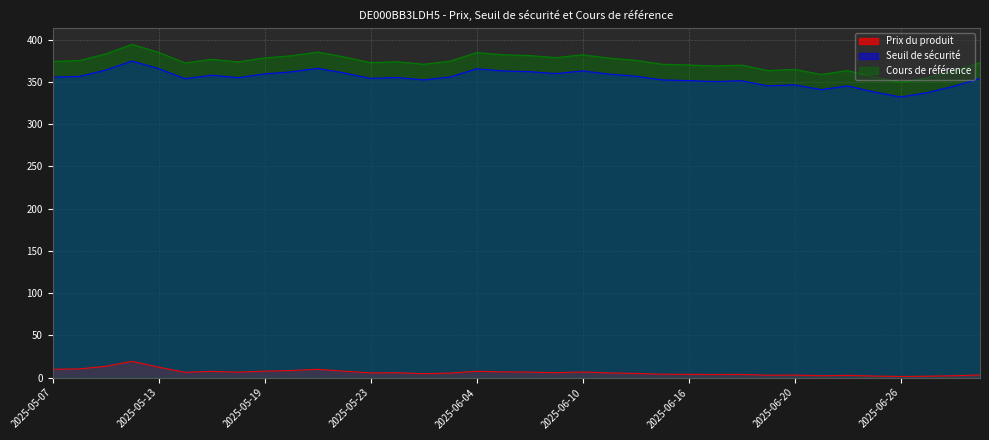

Does the chart display data point markers on the line(s)?

No